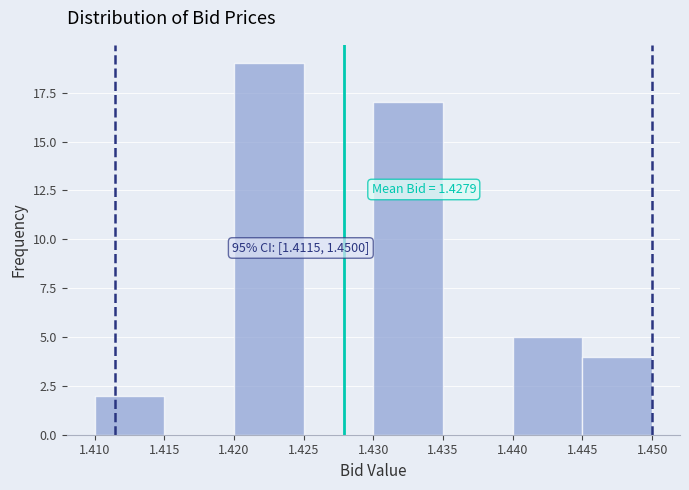

Over which range of the x-axis is the bar tallest?

1.420 to 1.425